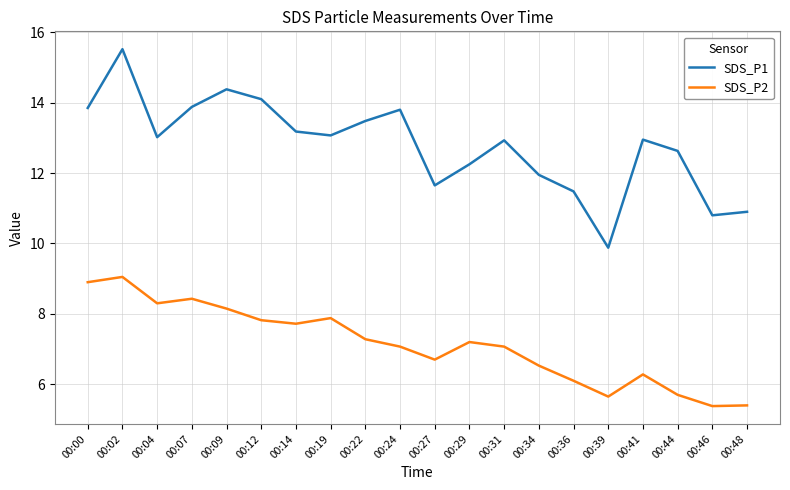

True or false: SDS_P2 and SDS_P1 intersect in this chart.

False